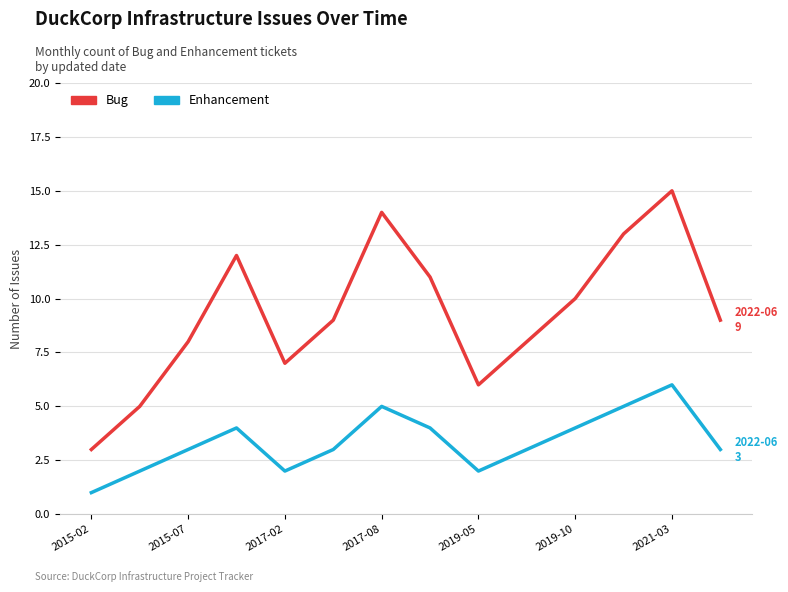

Which series has the largest range (max minus min)?

Bug